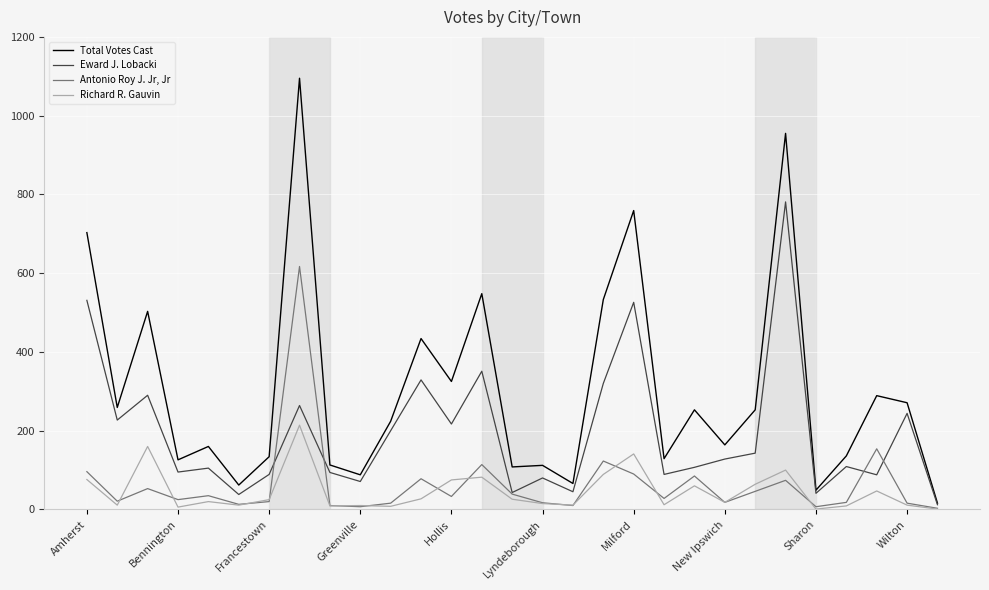

Which series has the largest range (max minus min)?

Total Votes Cast